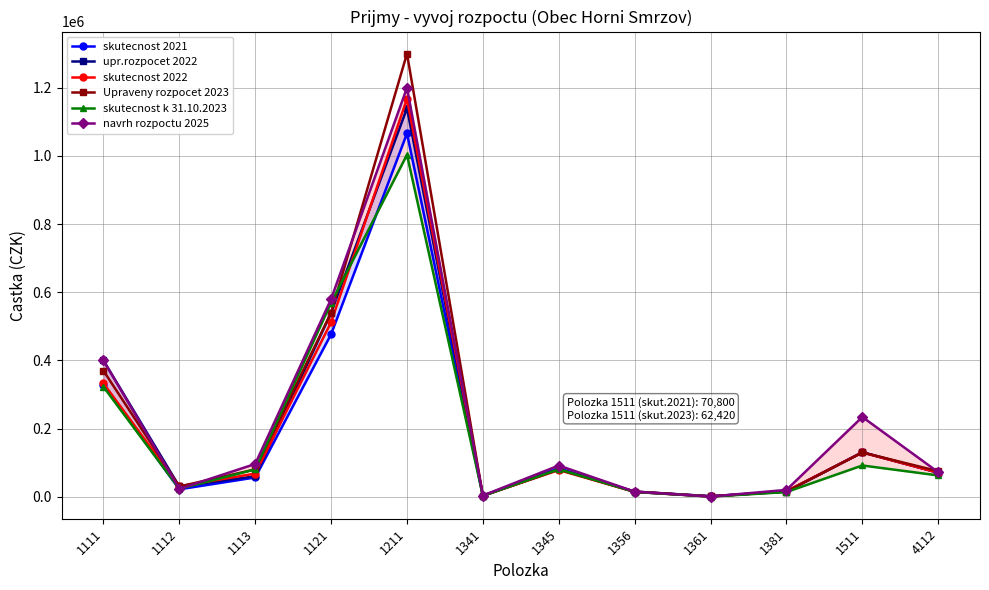

Which category has the lowest value in the skutecnost k 31.10.2023 series?

1361